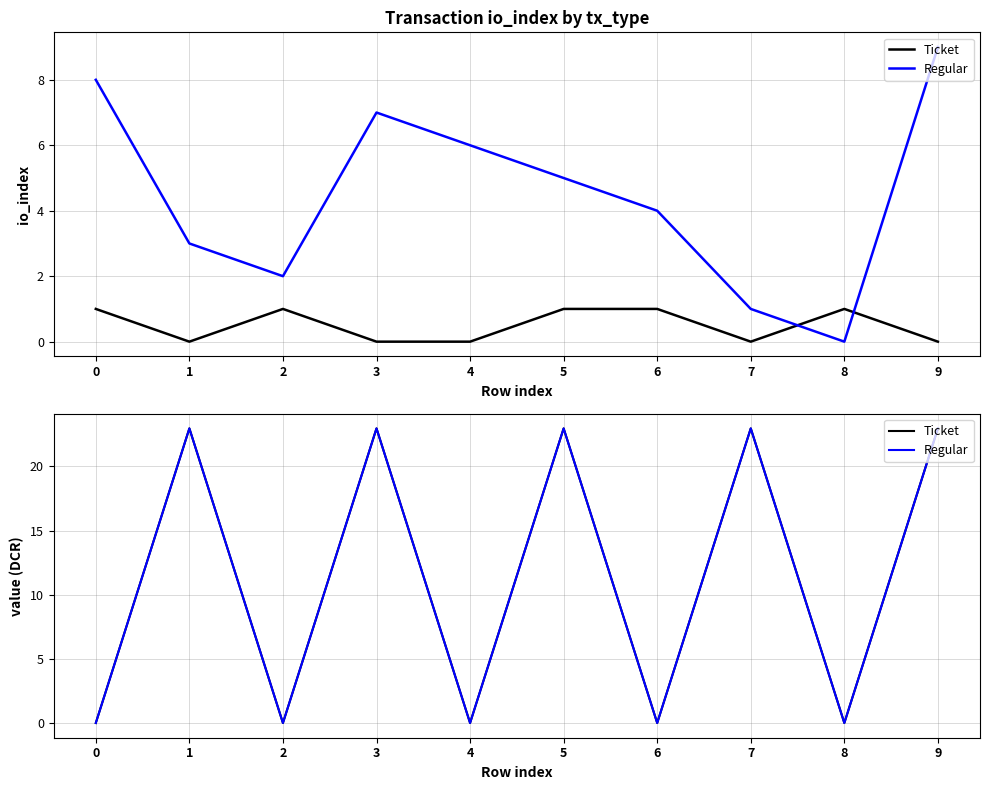

How many values in the Ticket series are below 22?

5